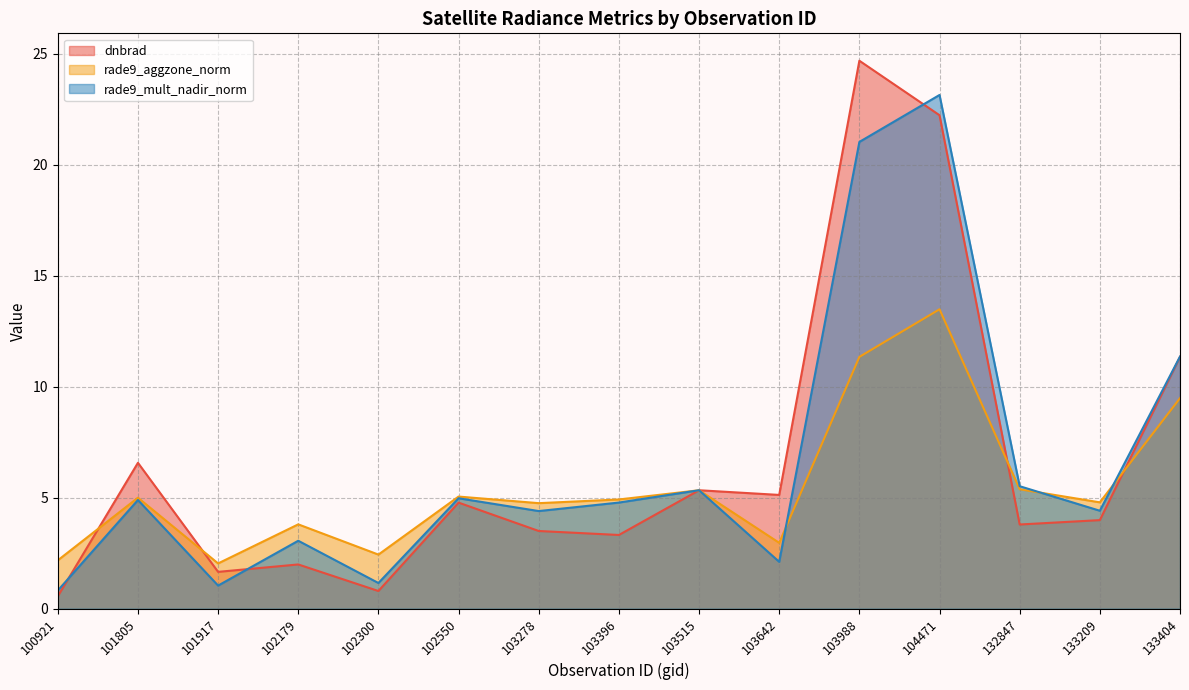

What is the difference between the maximum and minimum values in the rade9_mult_nadir_norm series?

22.3